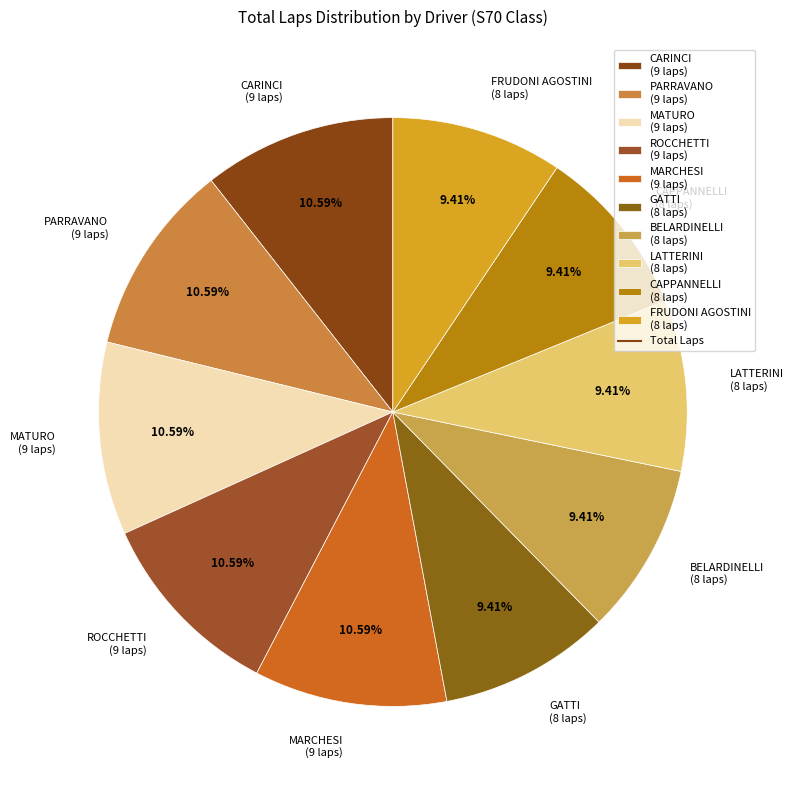

How many segments does this pie chart have?

10